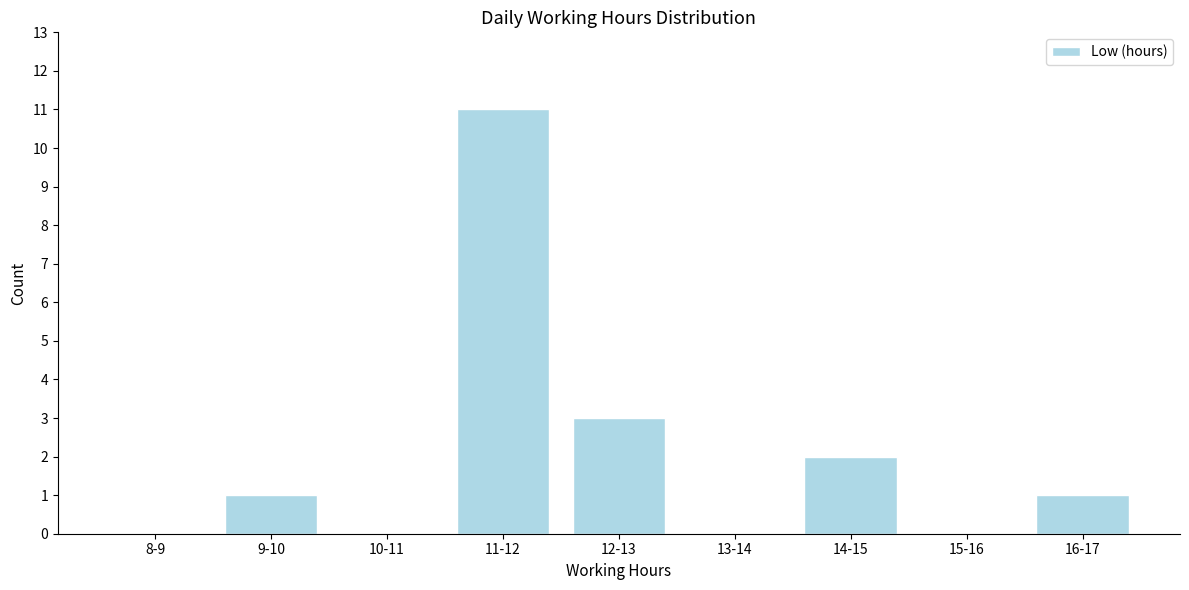

Reading right to left, list all the values displayed in this chart.

16-17=1	15-16=0	14-15=2	13-14=0	12-13=3	11-12=11	10-11=0	9-10=1	8-9=0